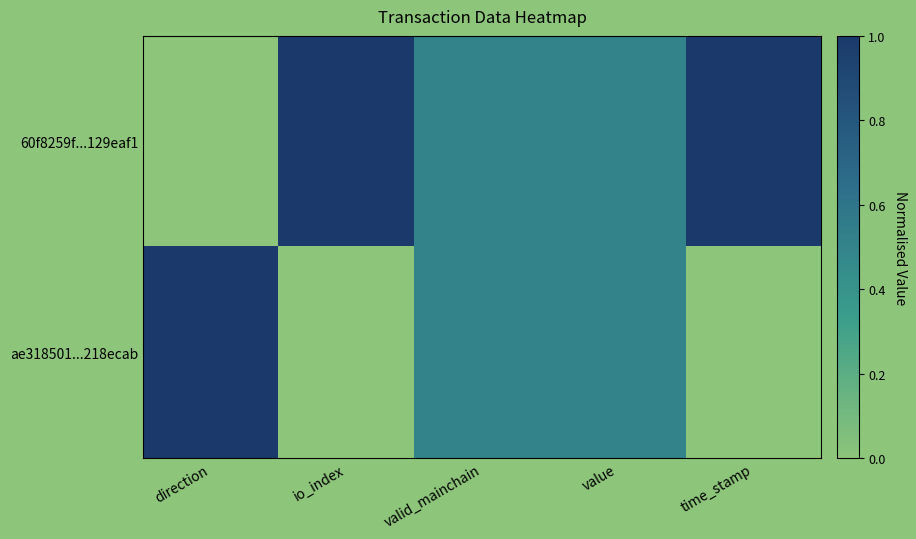

What is the total value across all series at direction?

1.0